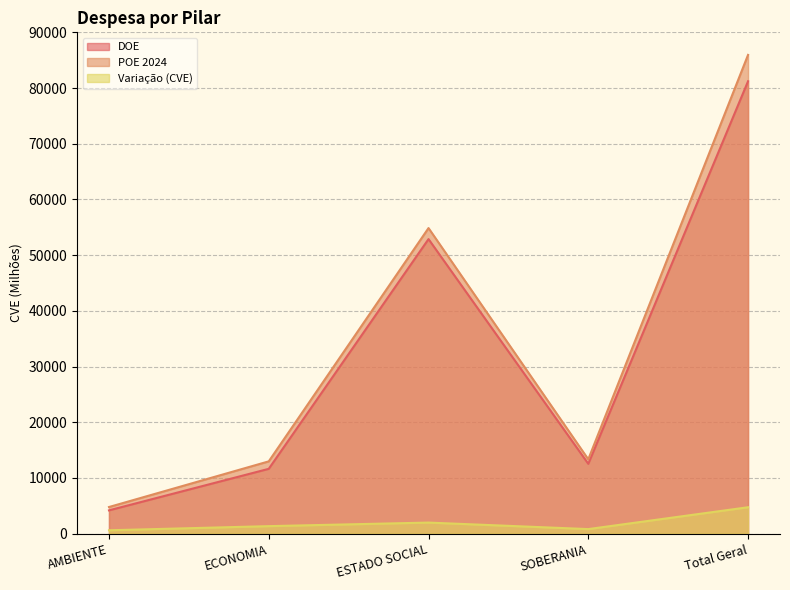

What is the difference between the POE 2024 values at ECONOMIA and Total Geral?

72976